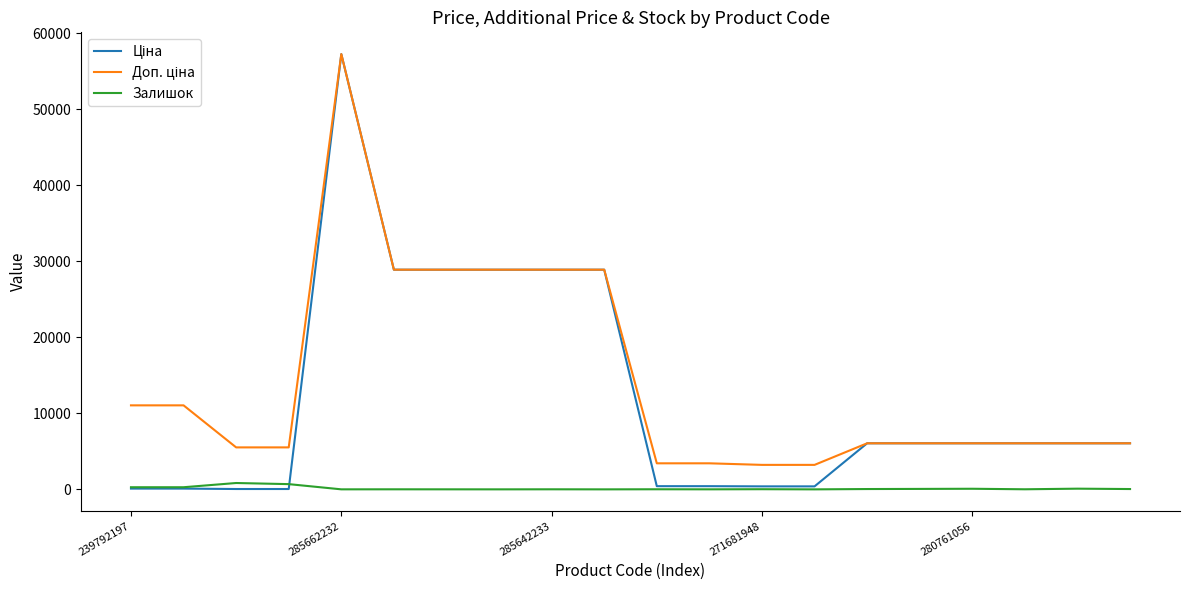

Reading left to right, list all the values displayed in this chart.

Ціна: 110.5	110.5	55.3	55.3	57235.5	28890.3	28890.3	28890.3	28890.3	28890.3	429.3	429.3	403.6	403.6	6067.2	6067.2	6067.2	6067.2	6067.2	6067.2
Доп. ціна: 11055.0	11055.0	5528.0	5528.0	57235.5	28890.3	28890.3	28890.3	28890.3	28890.3	3434.6	3434.6	3228.8	3228.8	6067.2	6067.2	6067.2	6067.2	6067.2	6067.2
Залишок: 290.0	290.0	845.0	698.0	13.0	17.0	14.0	11.0	18.0	10.0	22.0	14.0	30.0	10.0	52.0	69.0	89.0	20.0	101.0	52.0